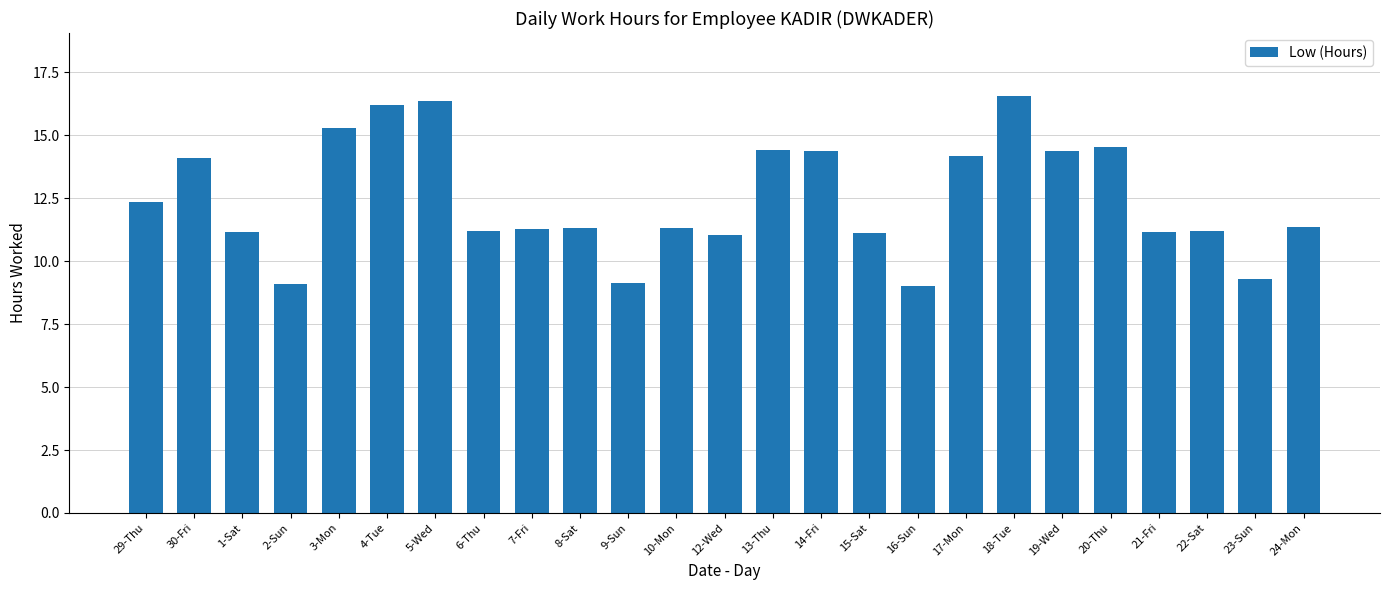

What is the sum of the values at 29-Thu and 10-Mon?

23.7